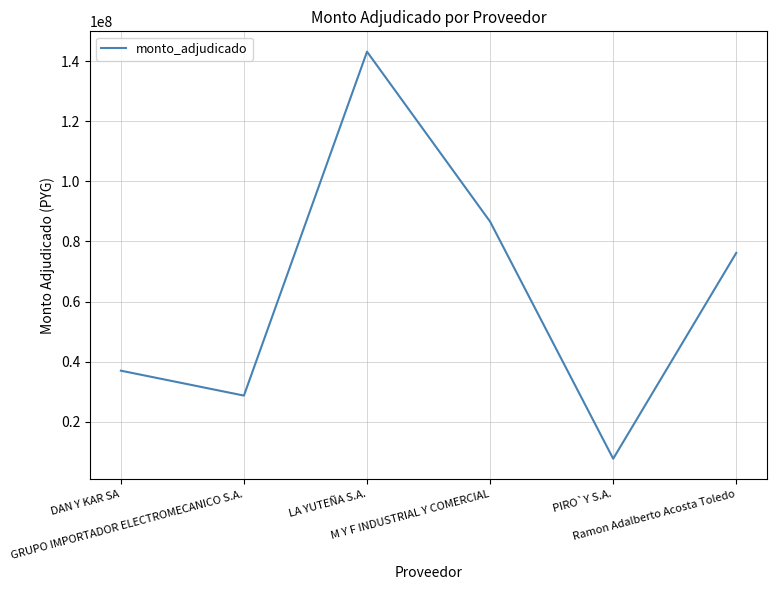

Reading right to left, list all the values displayed in this chart.

Ramon Adalberto Acosta Toledo=76200000	PIRO`Y S.A.=7700000	M Y F INDUSTRIAL Y COMERCIAL=86599000	LA YUTEÑA S.A.=143142350	GRUPO IMPORTADOR ELECTROMECANICO S.A.=28709982	DAN Y KAR SA=37000000